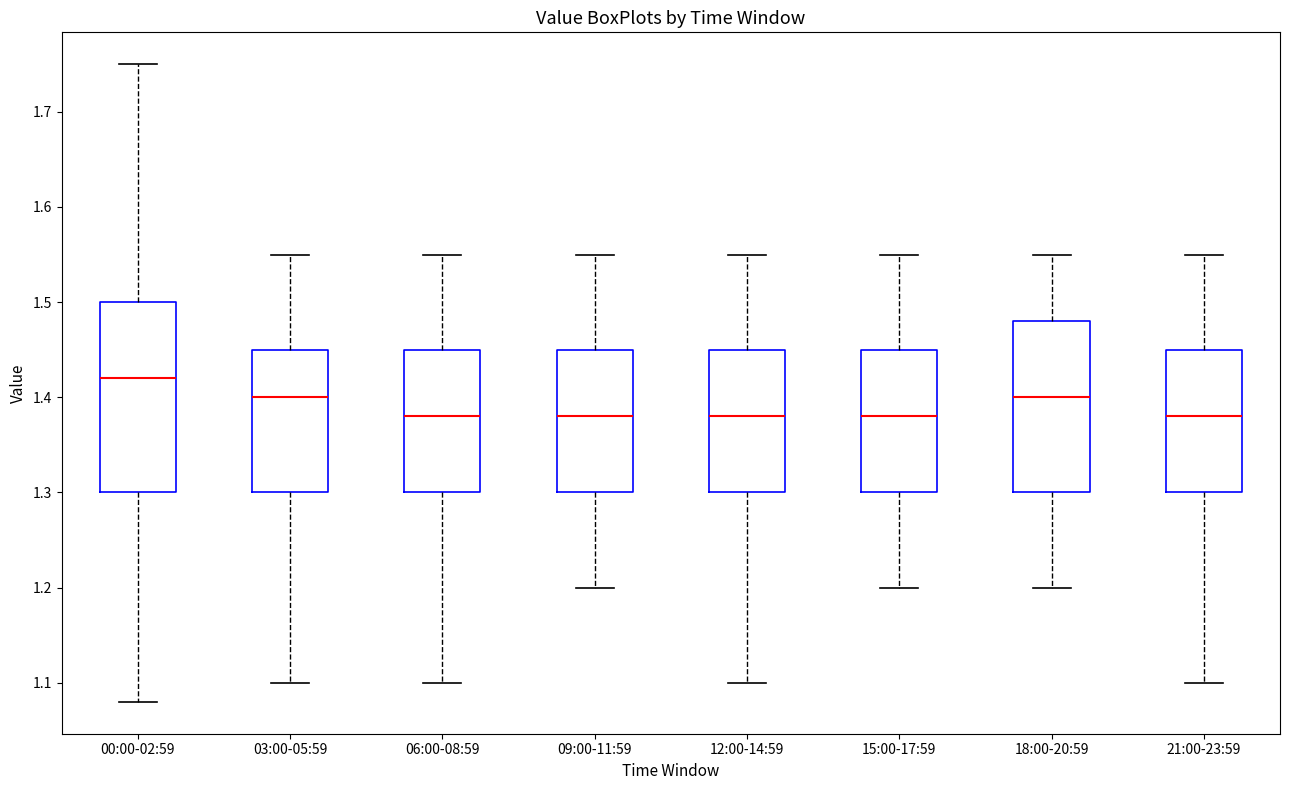

Which box's median line is the highest?

00:00-02:59